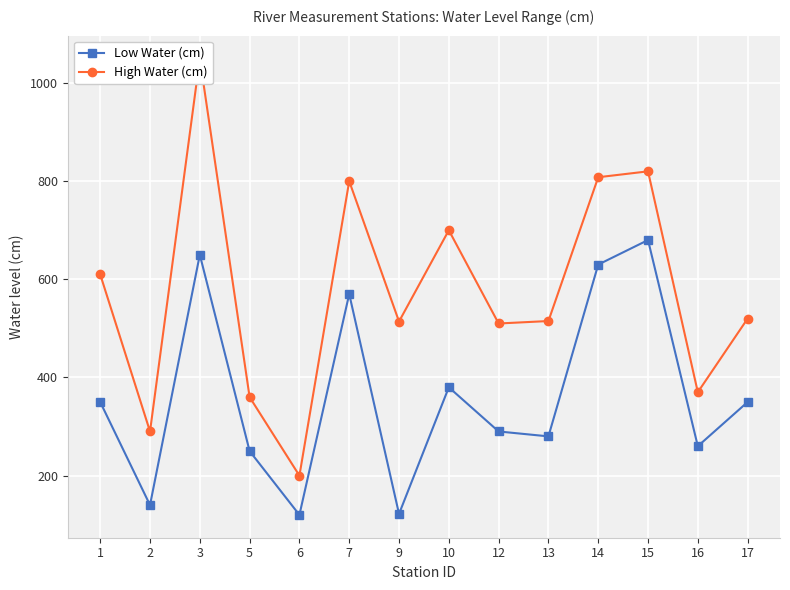

At 5, list the series in order from largest to smallest.

High Water (cm), Low Water (cm)